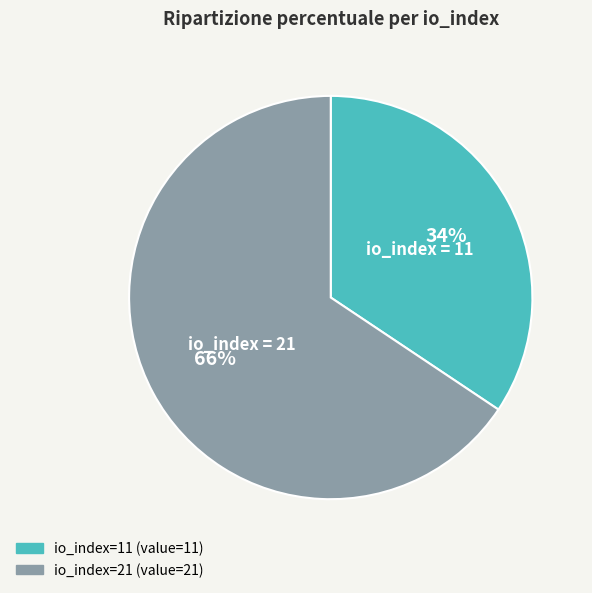

To the nearest percent, what percentage of the pie is io_index=11?

34%